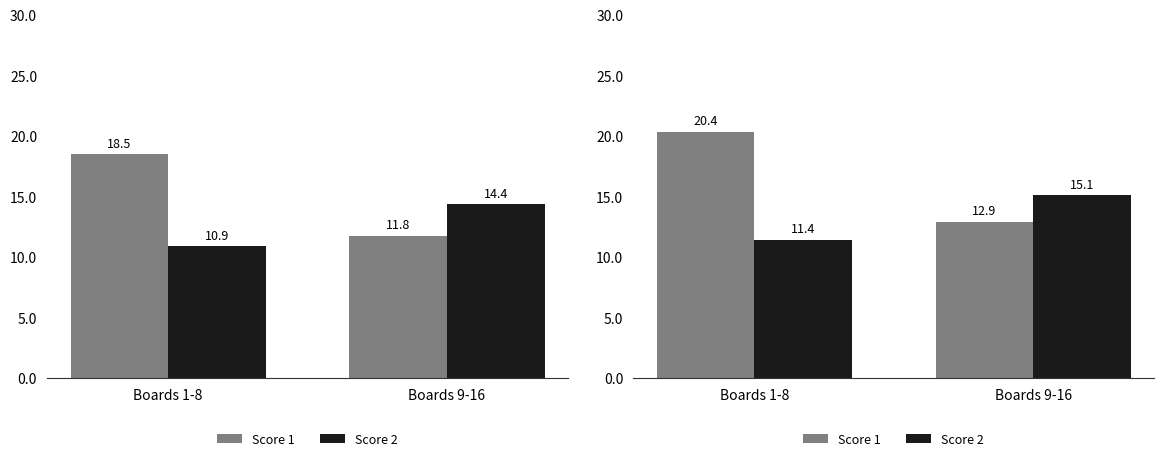

Is it true that Score 1 equals 12.9 at Boards 9-16?

True